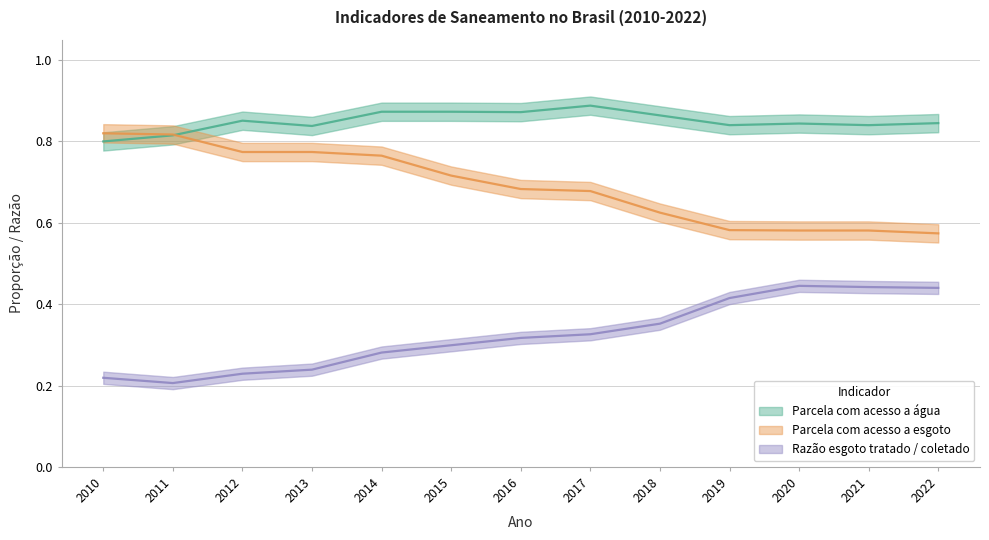

At which category does the chart reach its minimum across all series?

2011